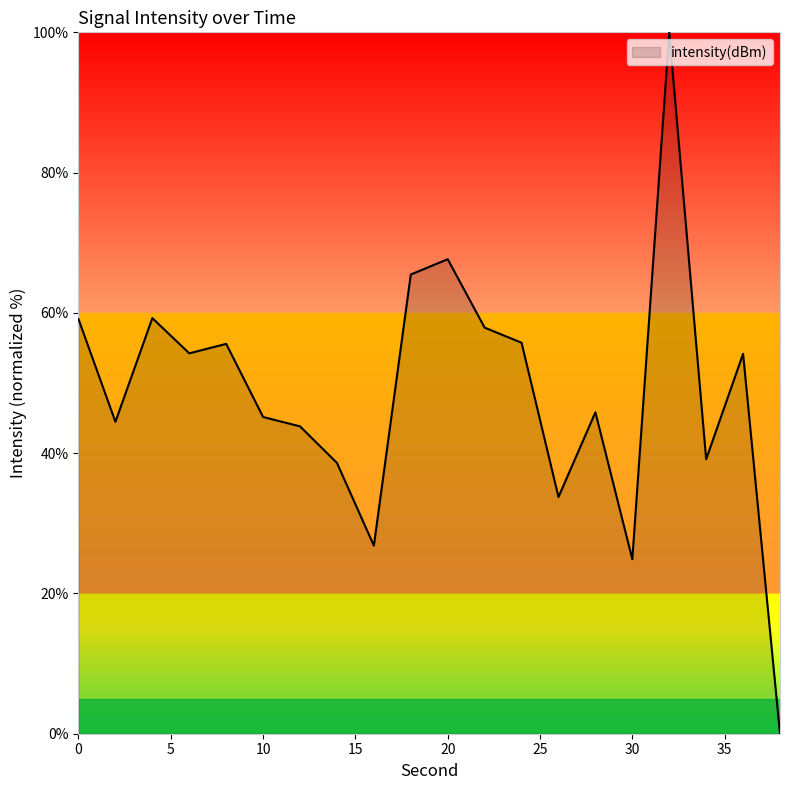

What is the difference between the maximum and minimum values?

100.0